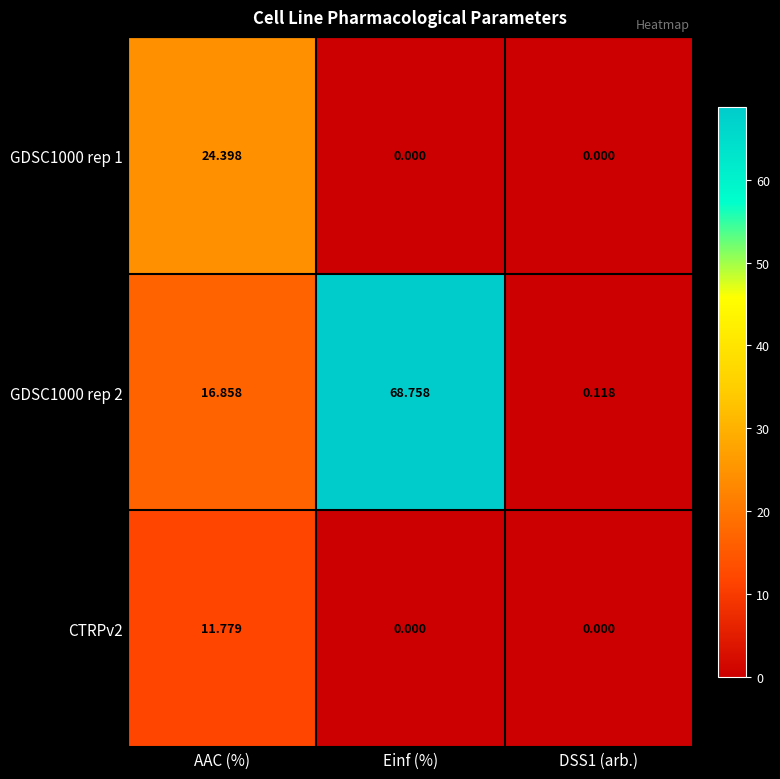

Where does the GDSC1000 rep 2 series first go above 16?

AAC (%)